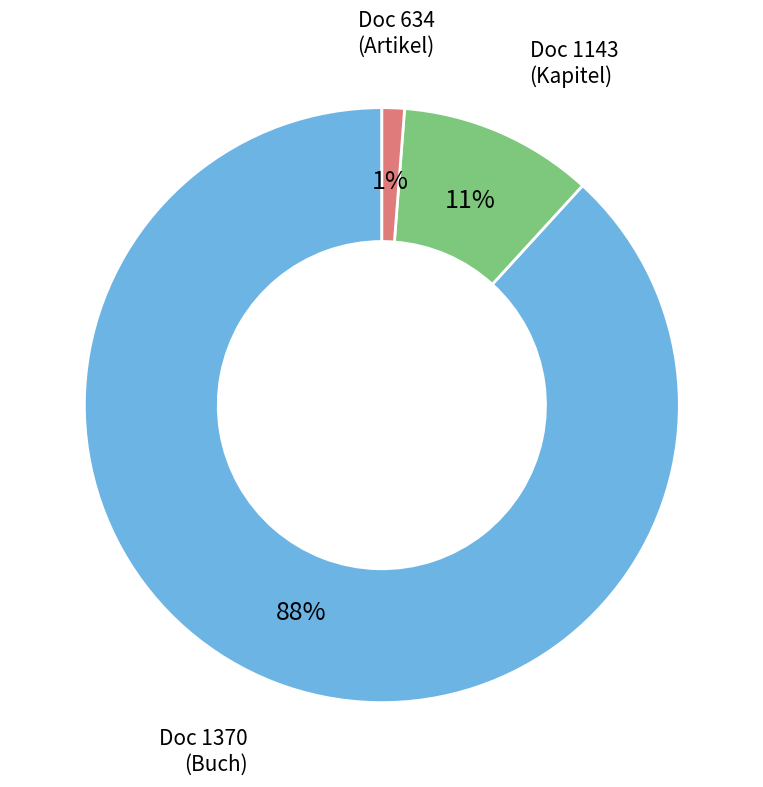

To the nearest percent, what is the average slice percentage?

33%